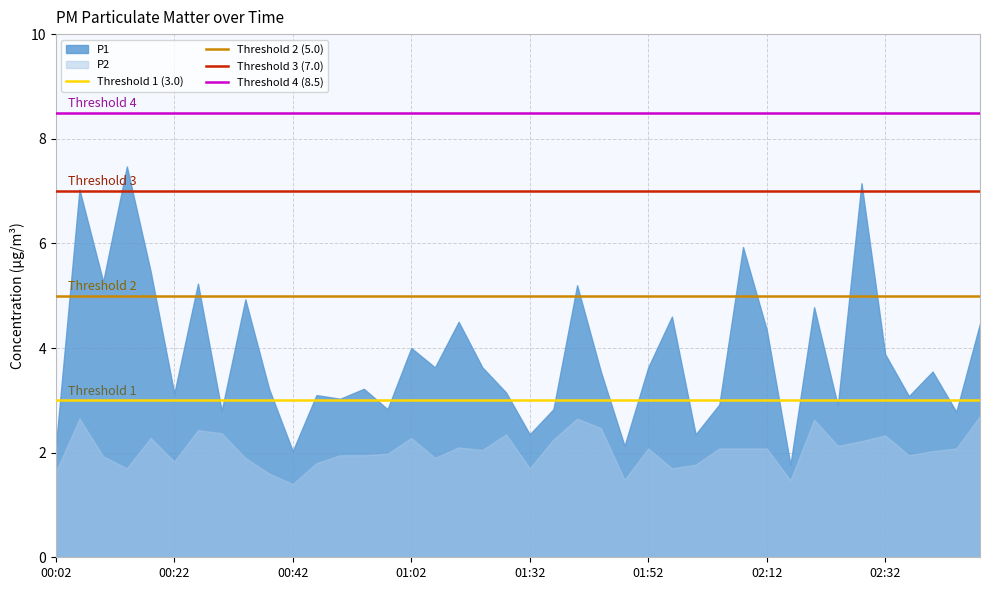

What is the difference between the maximum and minimum values in the P1 series?

5.7